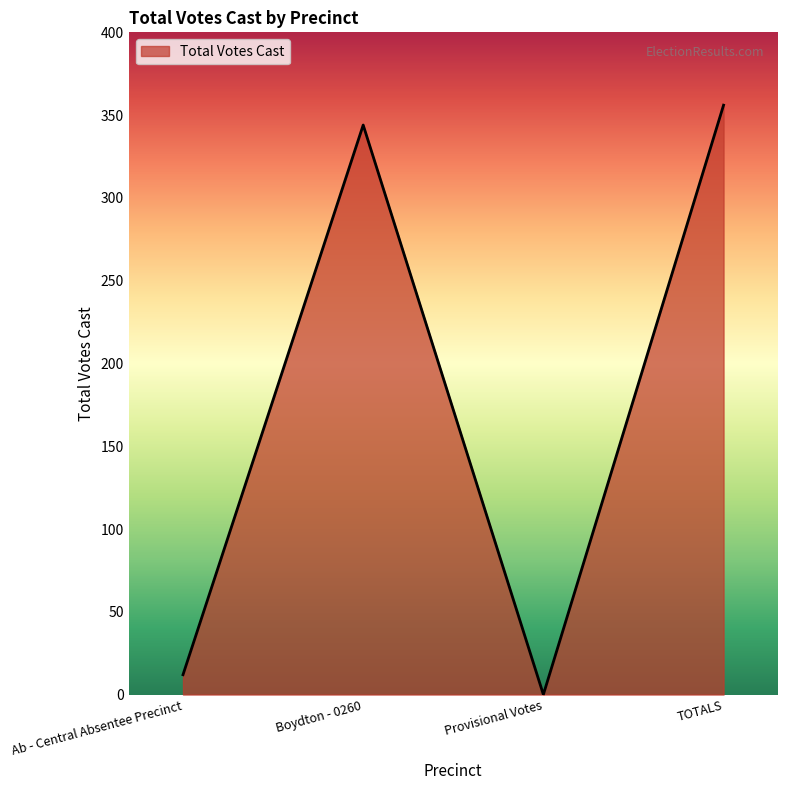

What is the maximum value shown in the chart?

356